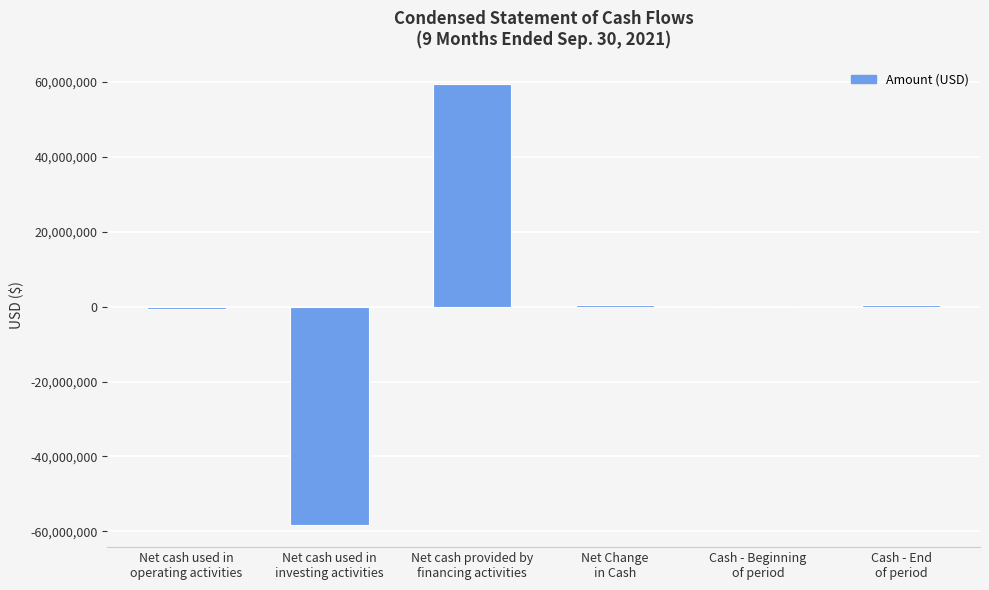

What is the sum of all values?

1411368